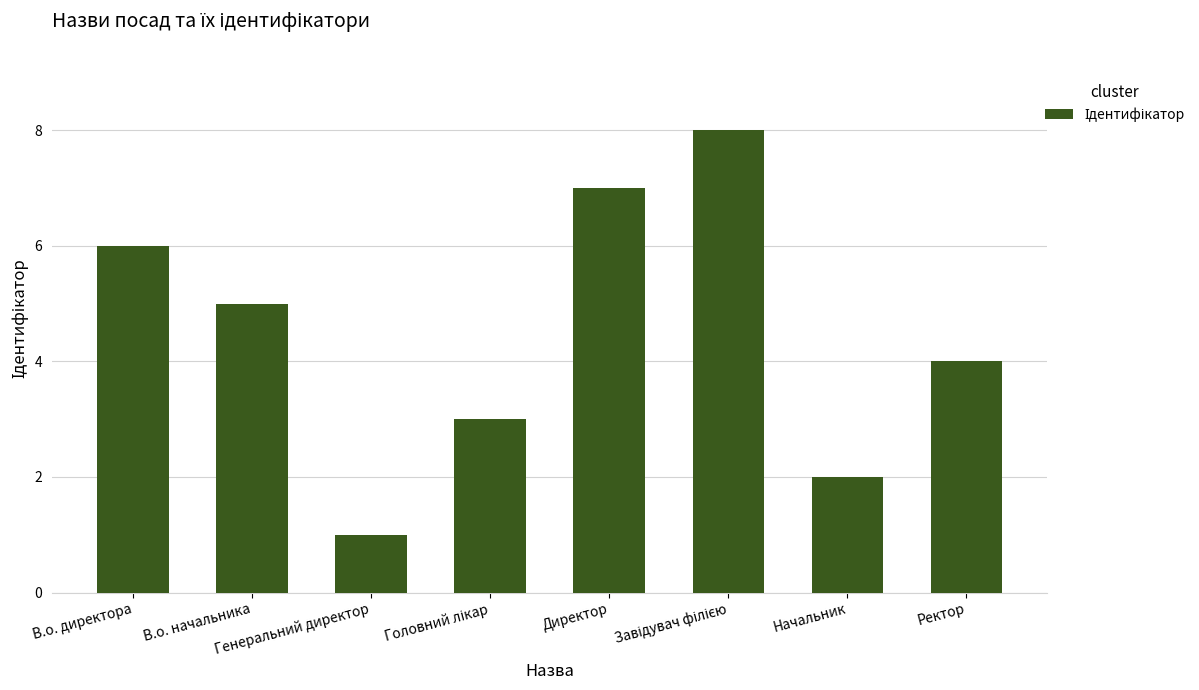

Count the values in the range 3 to 7.

5